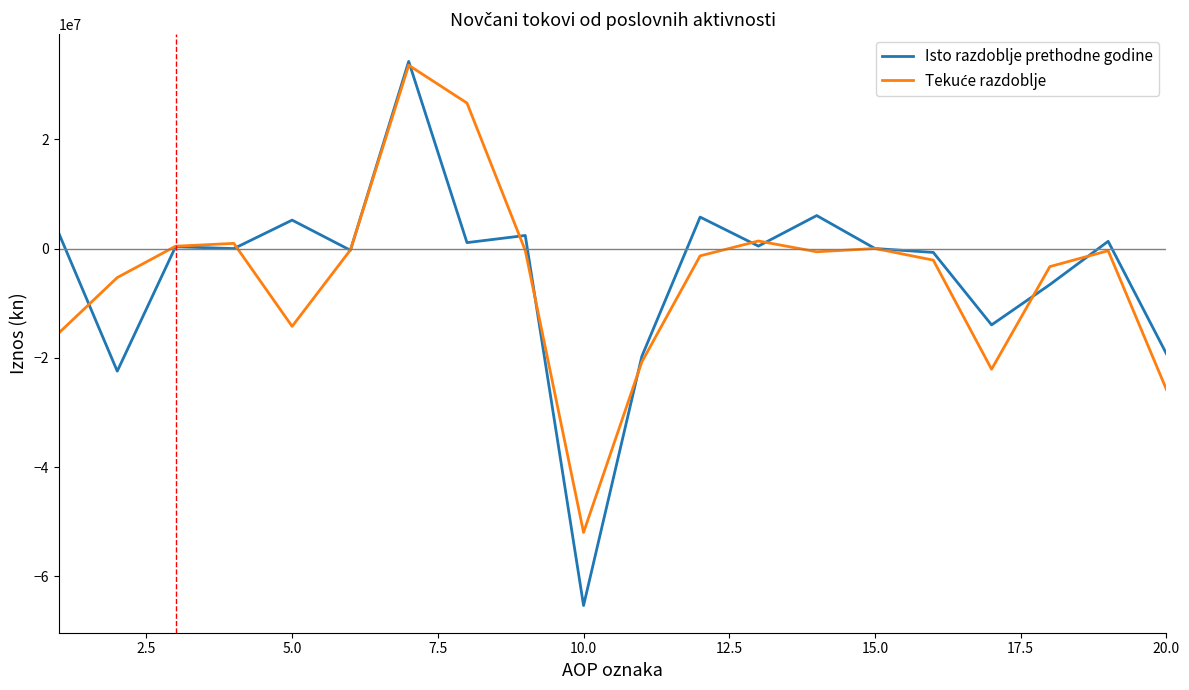

What is the average value of the Isto razdoblje prethodne godine series?

-4446693